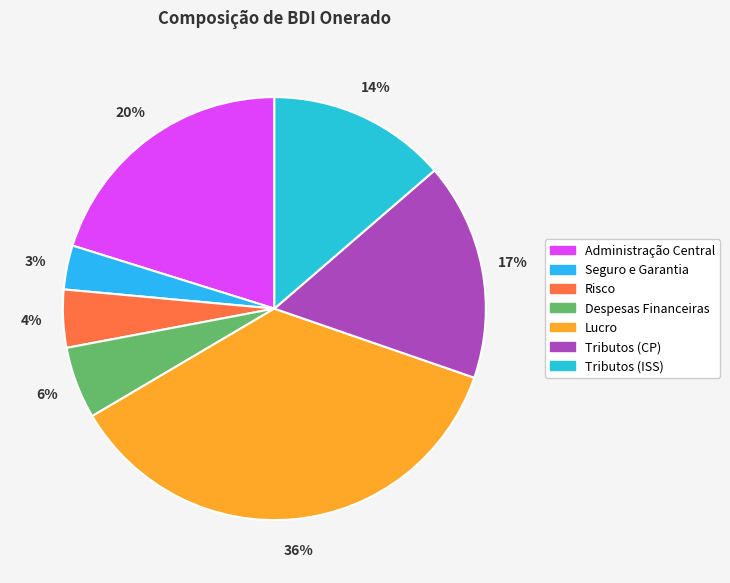

Is there any slice that represents more than half of the pie?

No